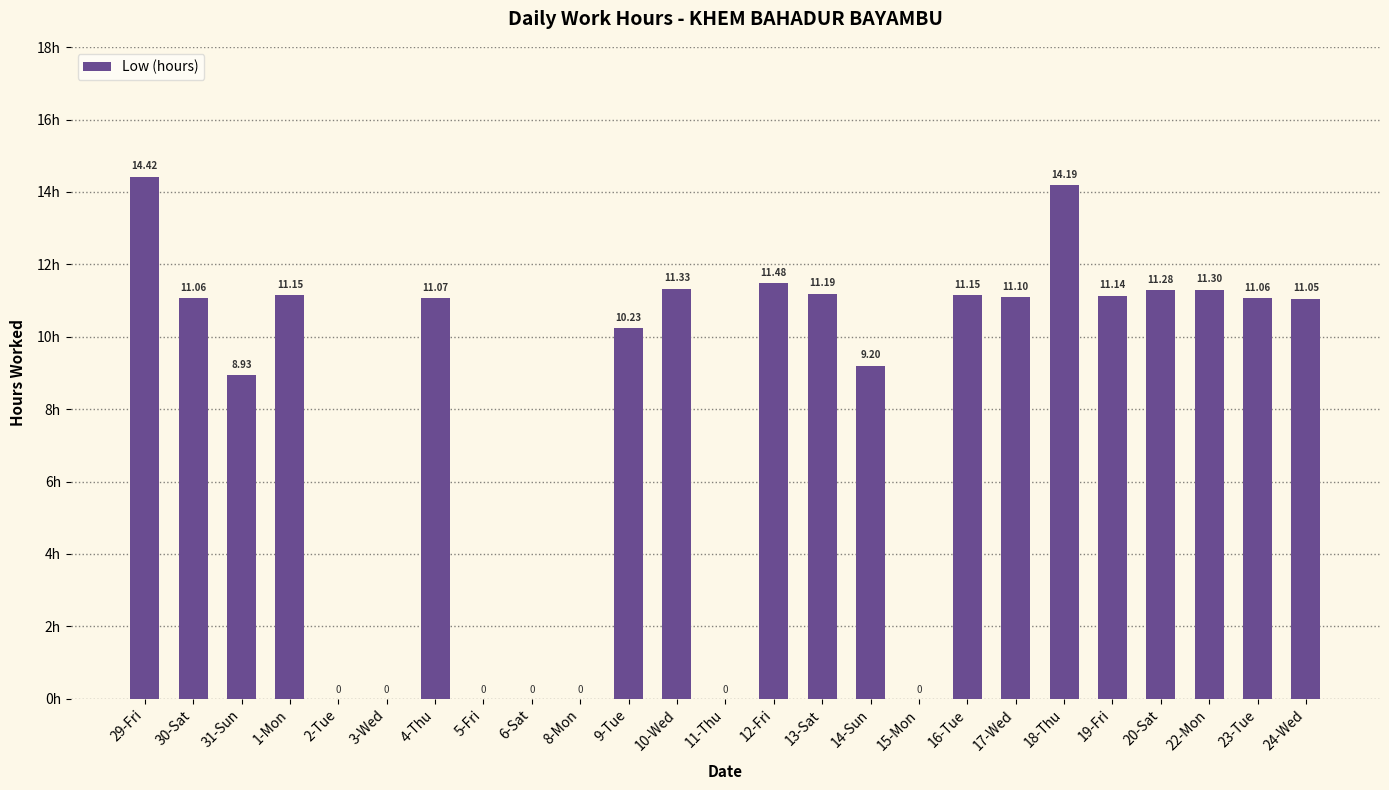

Which has a higher value, 9-Tue or 3-Wed?

9-Tue